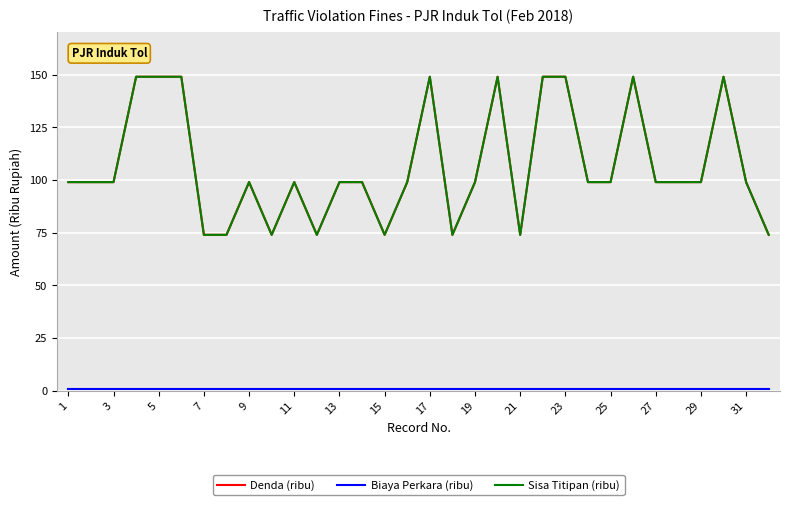

What is the difference between the maximum and second lowest values in the Sisa Titipan (ribu) series?

75